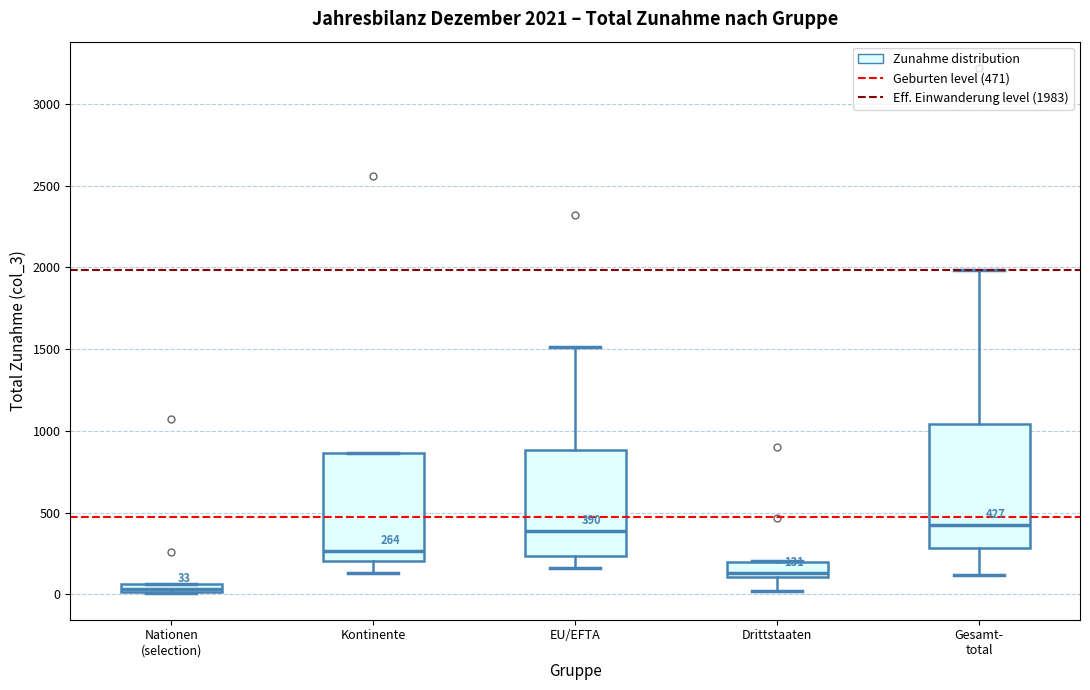

Comparing the boxes themselves (not the whiskers), which one is the tallest?

Gesamt- total